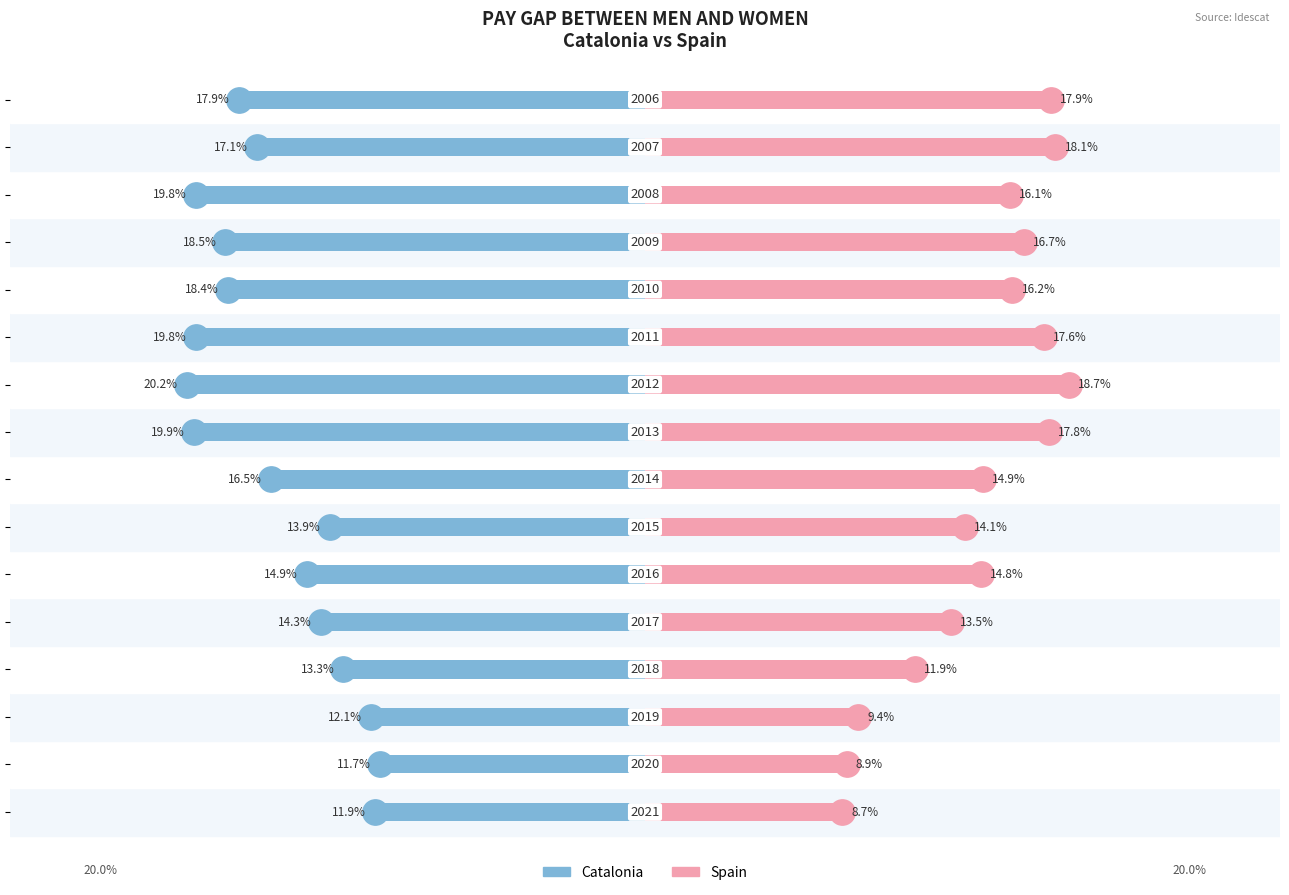

Reading left to right, what are all the values shown in this chart?

Catalonia: -11.9	-11.7	-12.1	-13.3	-14.3	-14.9	-13.9	-16.5	-19.9	-20.2	-19.8	-18.4	-18.5	-19.8	-17.1	-17.9
Spain: 8.7	8.9	9.4	11.9	13.5	14.8	14.1	14.9	17.8	18.7	17.6	16.2	16.7	16.1	18.1	17.9